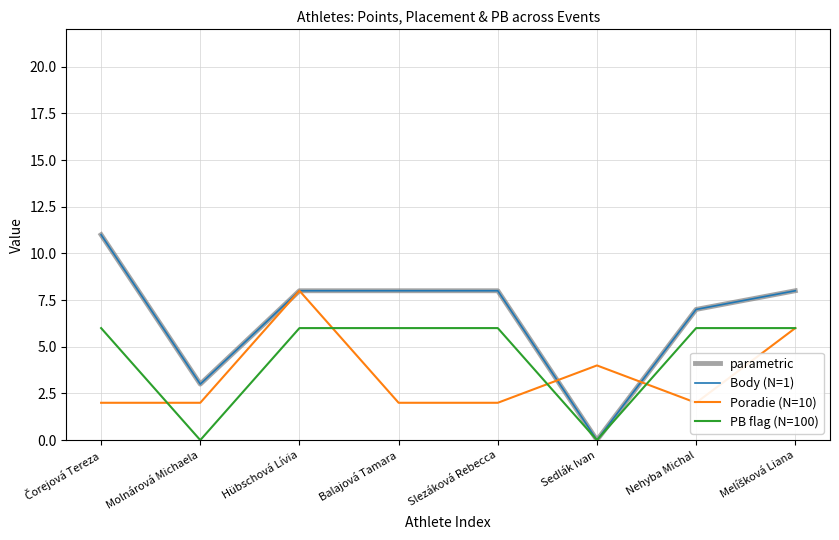

True or false: parametric has more than 2 interior local peaks.

False